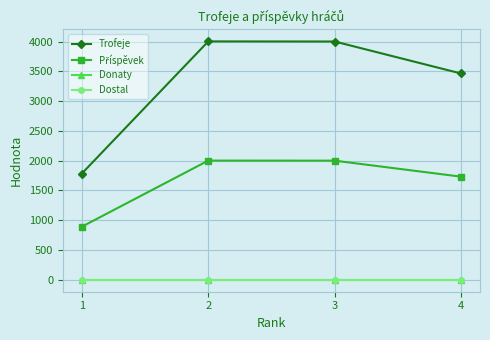

What is the lowest value of the Příspěvek series?

892